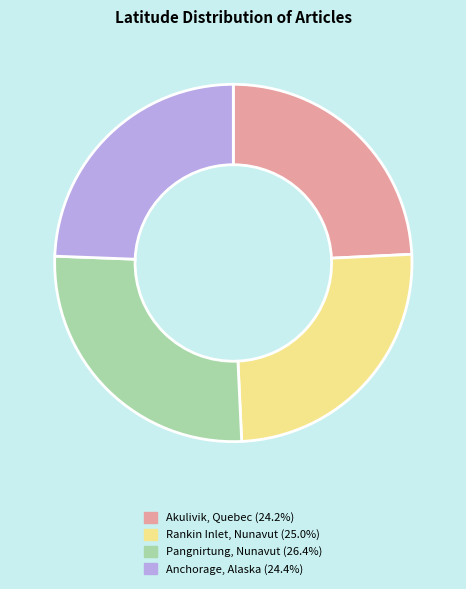

Count the number of slices in the pie.

4